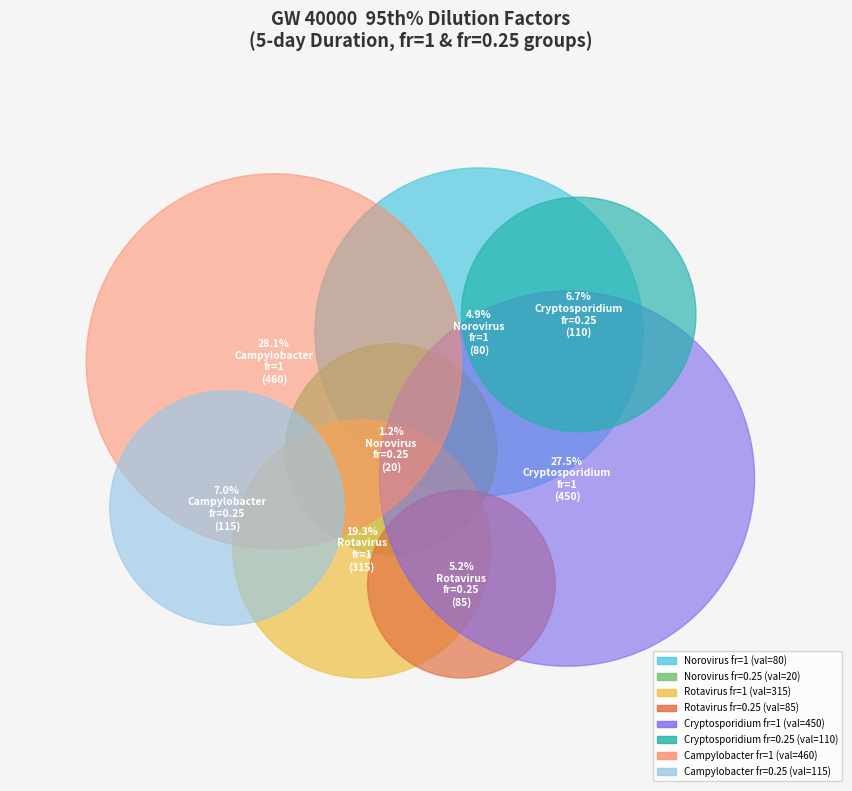

What is the ratio of the value at Campylobacter fr=0.25 to the value at Rotavirus fr=1?

0.4